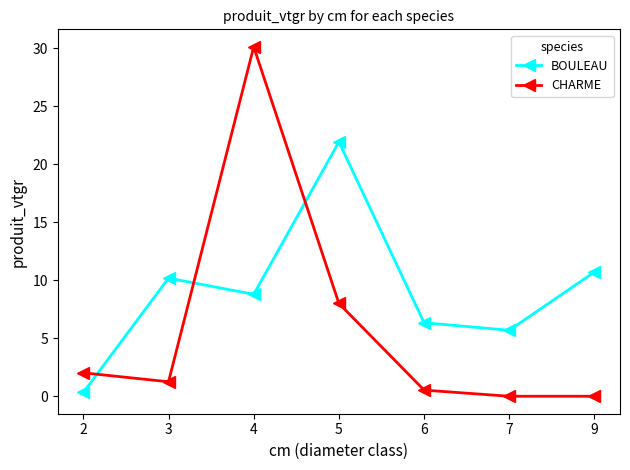

How many categories are shown in the chart?

7